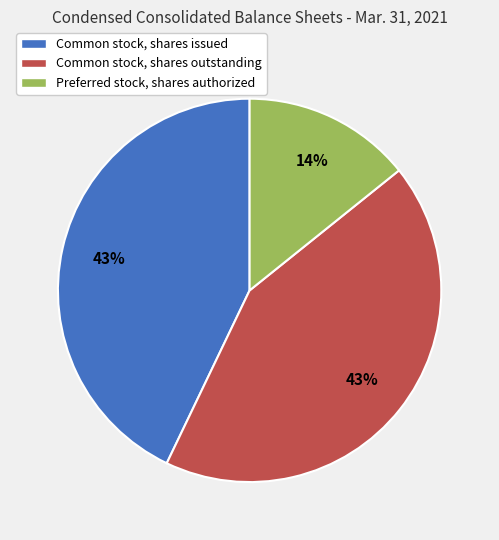

What is the smallest slice in the pie chart?

Preferred stock, shares authorized